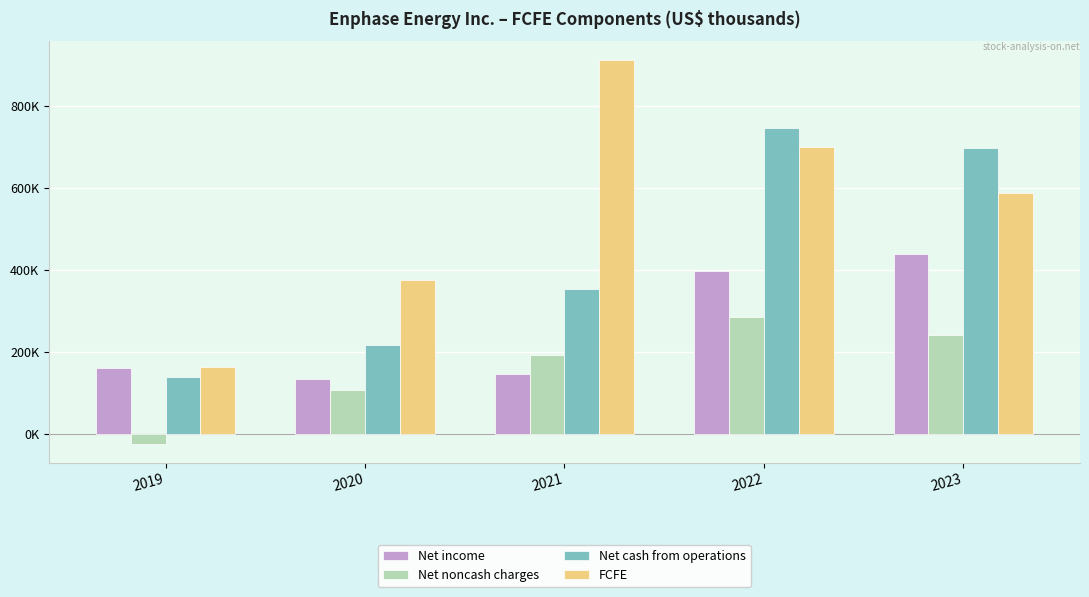

What are all the series names shown in the legend?

Net income, Net noncash charges, Net cash from operations, FCFE